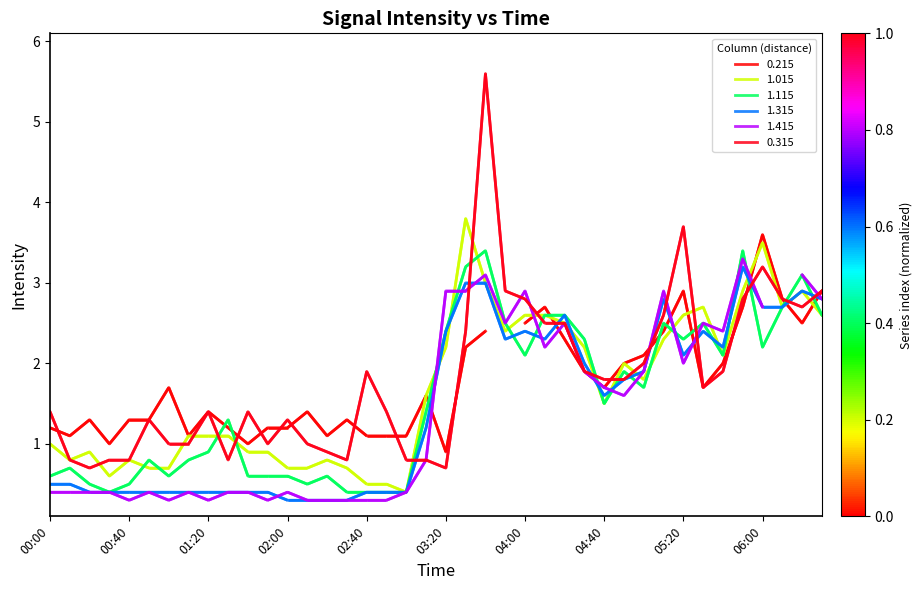

True or false: 1.115 has more than 0 interior local peaks.

True